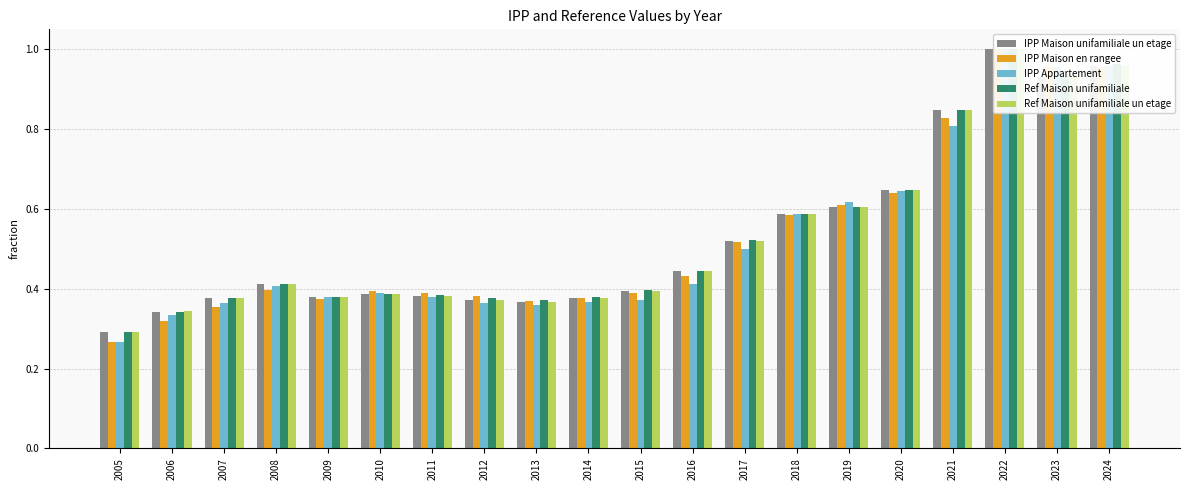

Read the IPP Maison en rangee value at 2023.

1.0